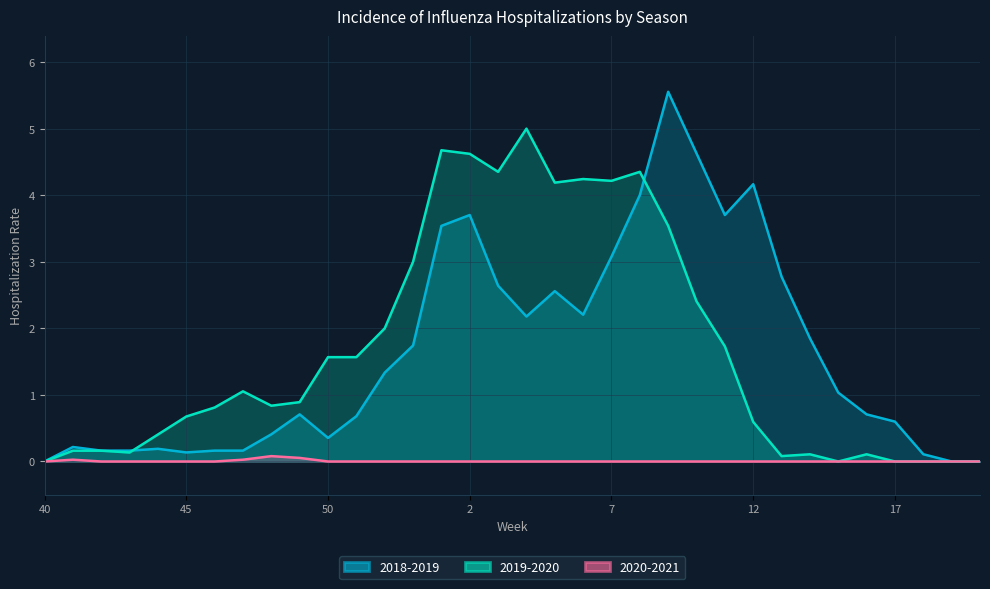

Which series changed the most between 45 and 52?

2019-2020